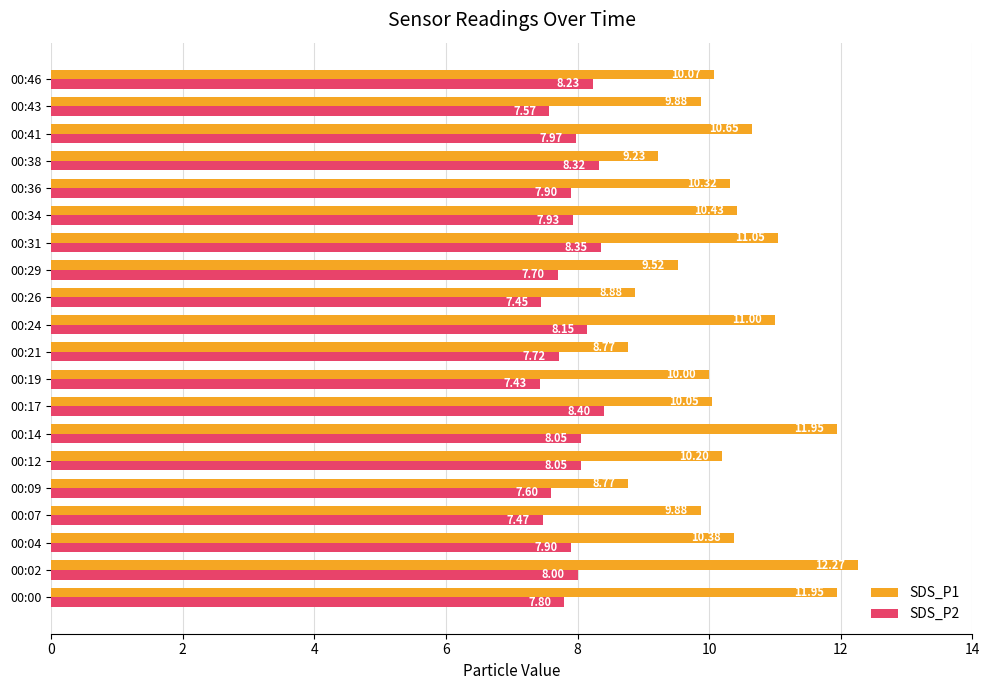

At which label does SDS_P1 reach its peak?

00:02